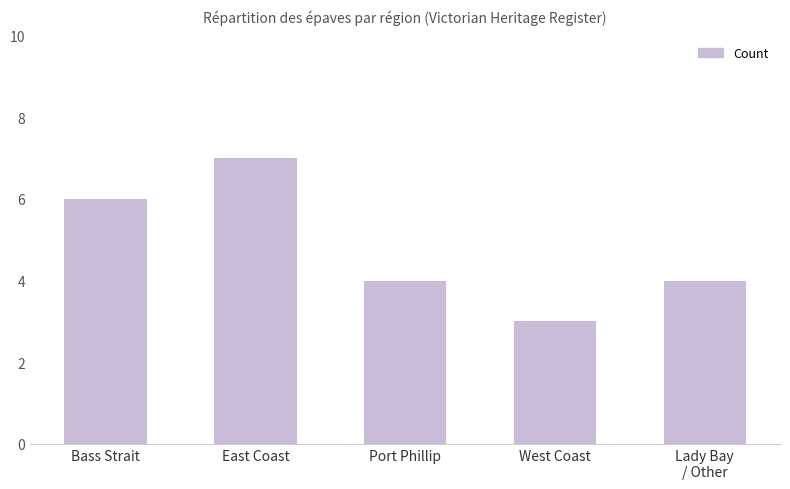

Is it true that the value at Bass Strait is 6?

True